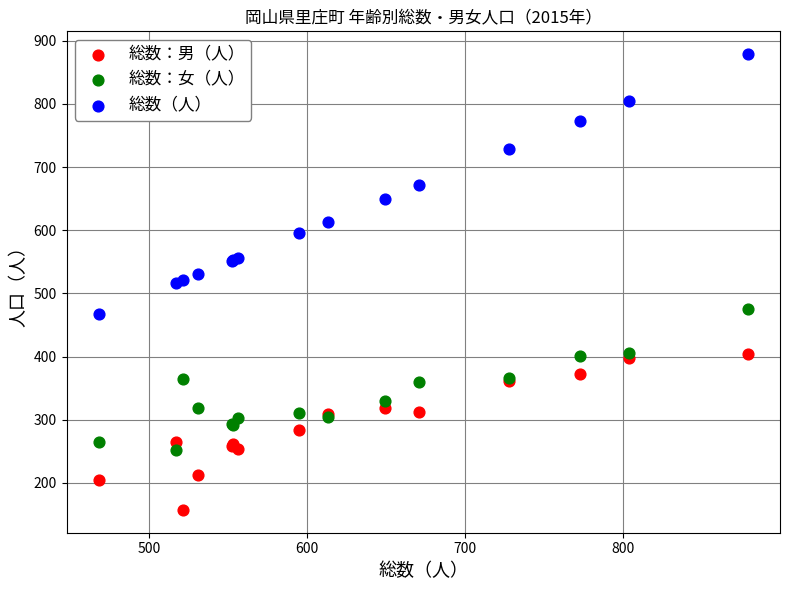

Which series has the largest Y range (max minus min)?

総数（人）